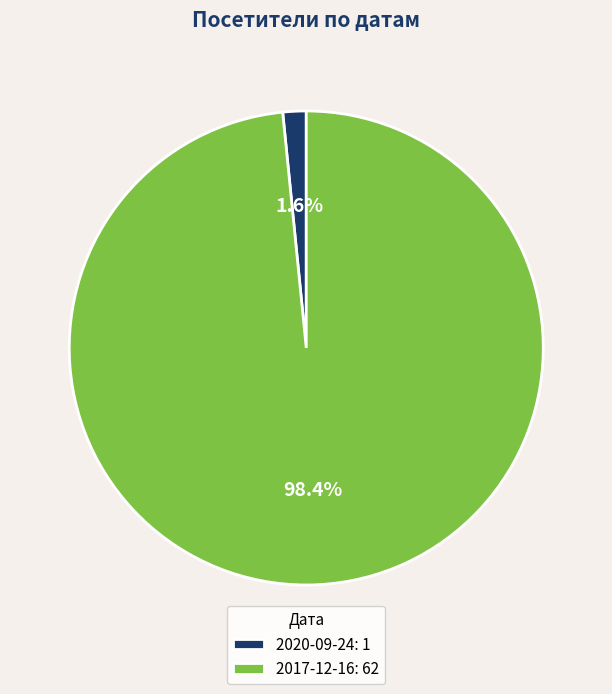

Combined, what portion of the pie is 2017-12-16 and 2020-09-24?

100.0%